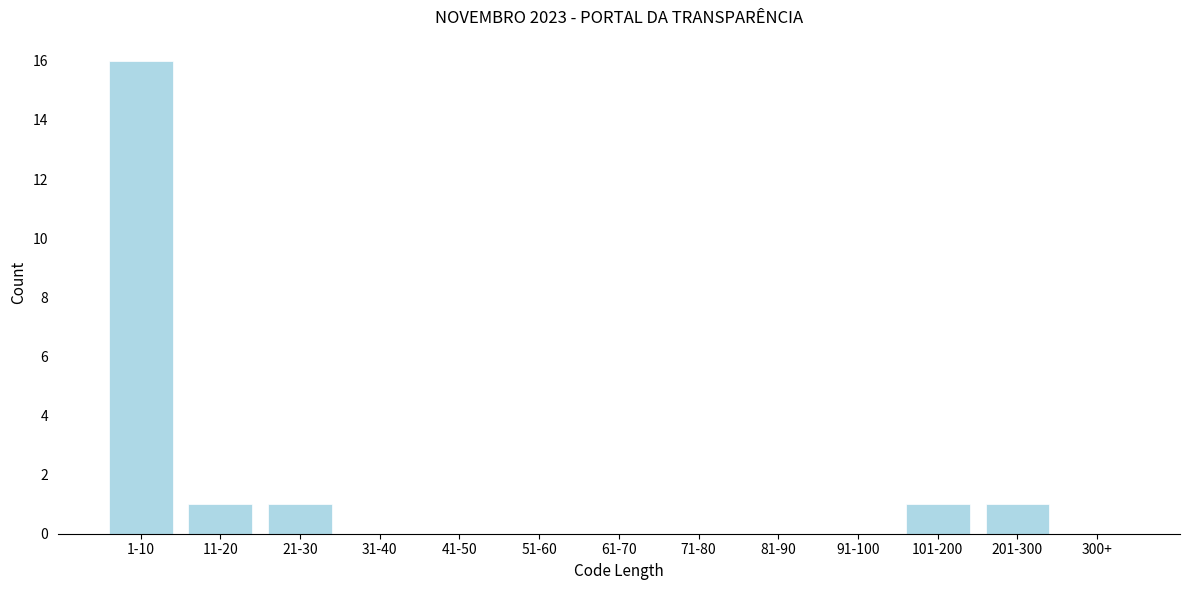

Reading right to left, list all the values displayed in this chart.

300+=0	201-300=1	101-200=1	91-100=0	81-90=0	71-80=0	61-70=0	51-60=0	41-50=0	31-40=0	21-30=1	11-20=1	1-10=16